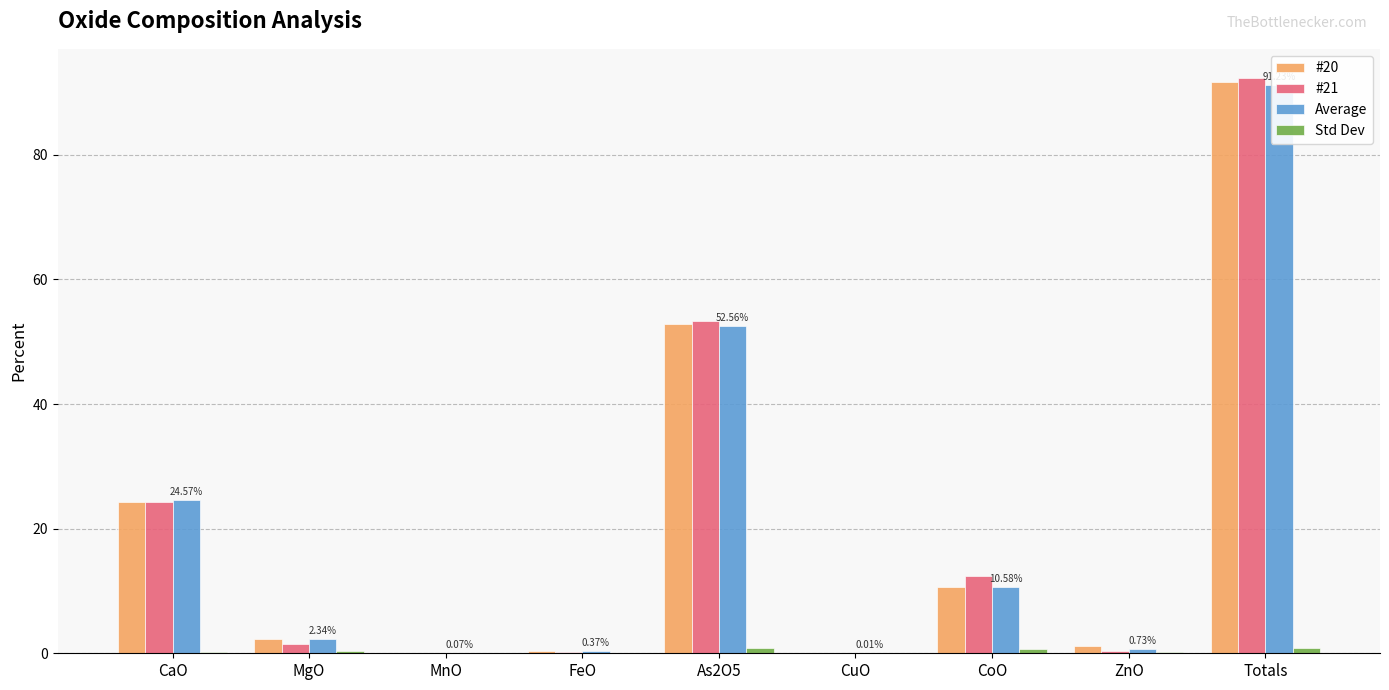

Does the chart contain any negative values?

No